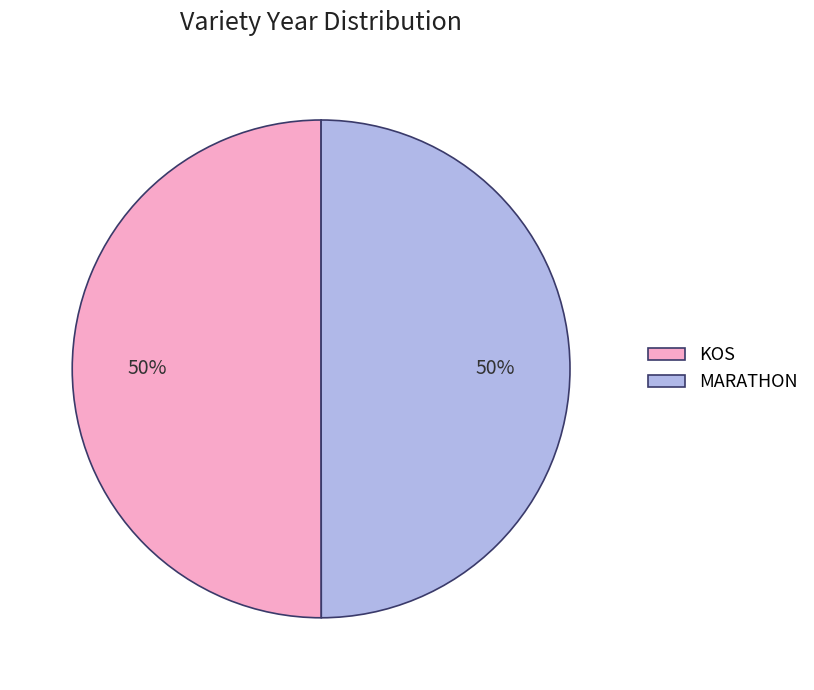

Approximately how many times larger is the value at KOS compared to MARATHON?

1.0